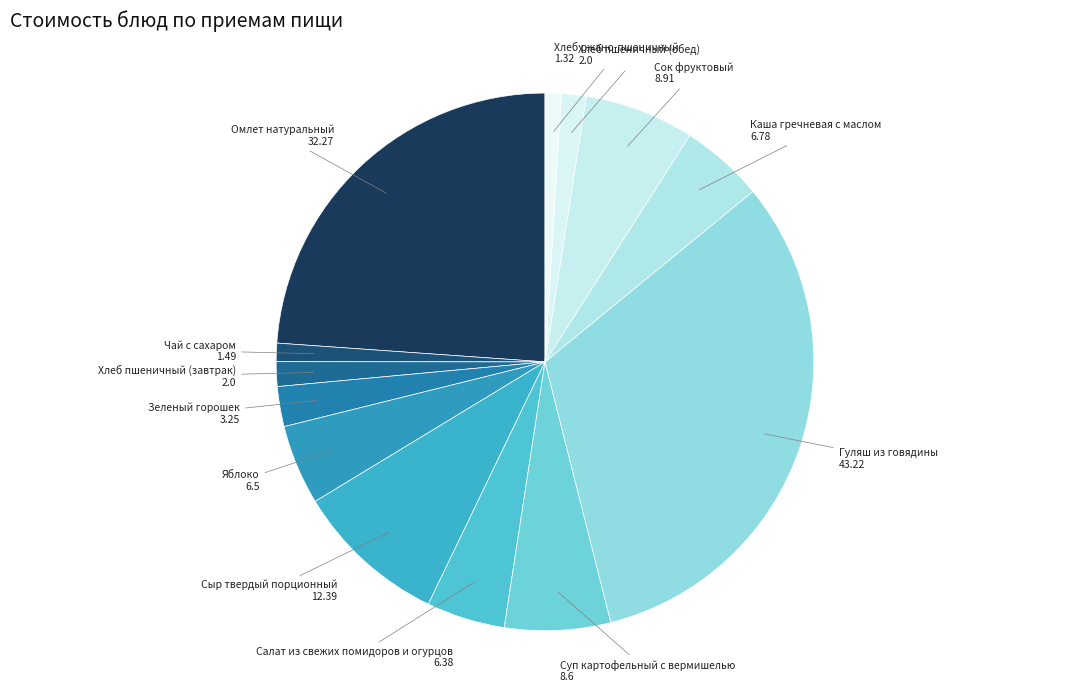

True or false: Хлеб ржано-пшеничный accounts for 11% of the total.

False